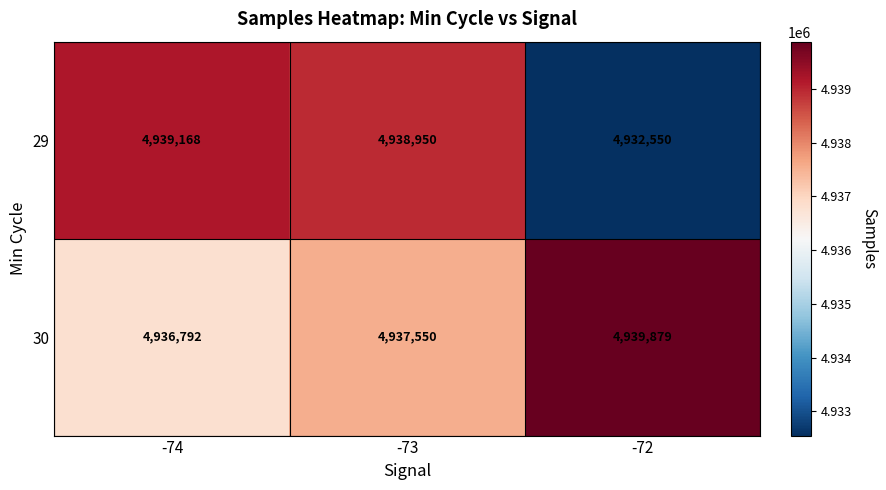

Reading left to right, extract all data points from this chart.

29: 4939168	4938950	4932550
30: 4936792	4937550	4939879